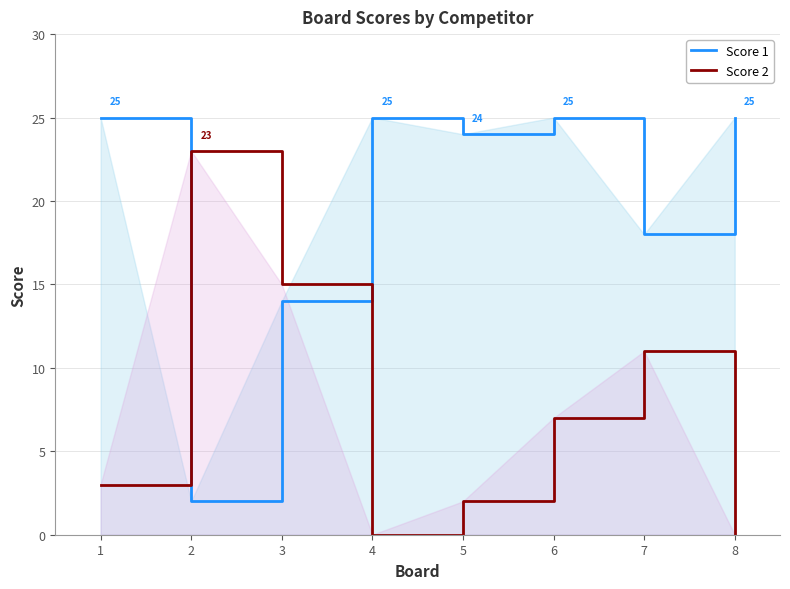

Is the value of Score 1 at 8 greater than the value of Score 2 at 1?

Yes